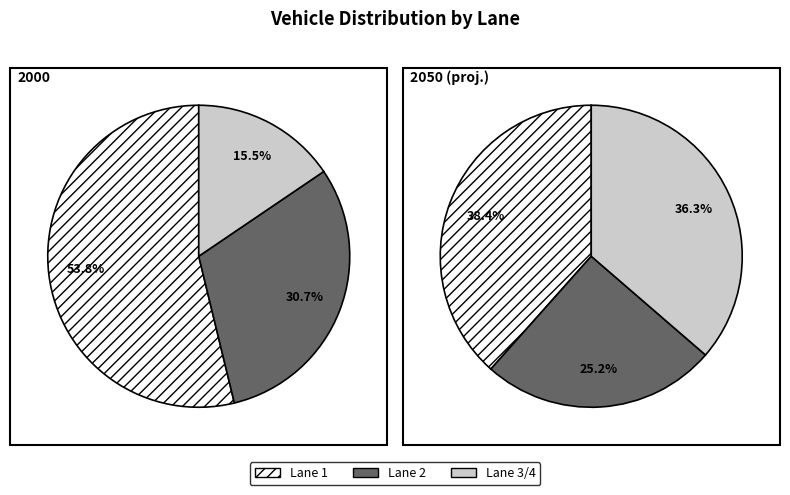

What is the smallest slice in the pie chart?

Lane 3